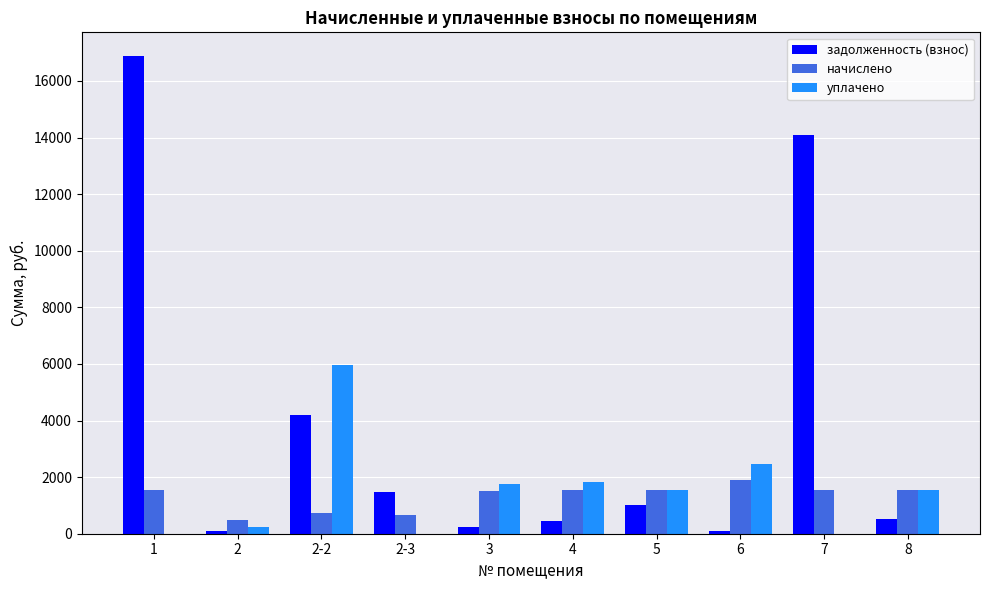

What is the total value across all series at 8?

3569.0